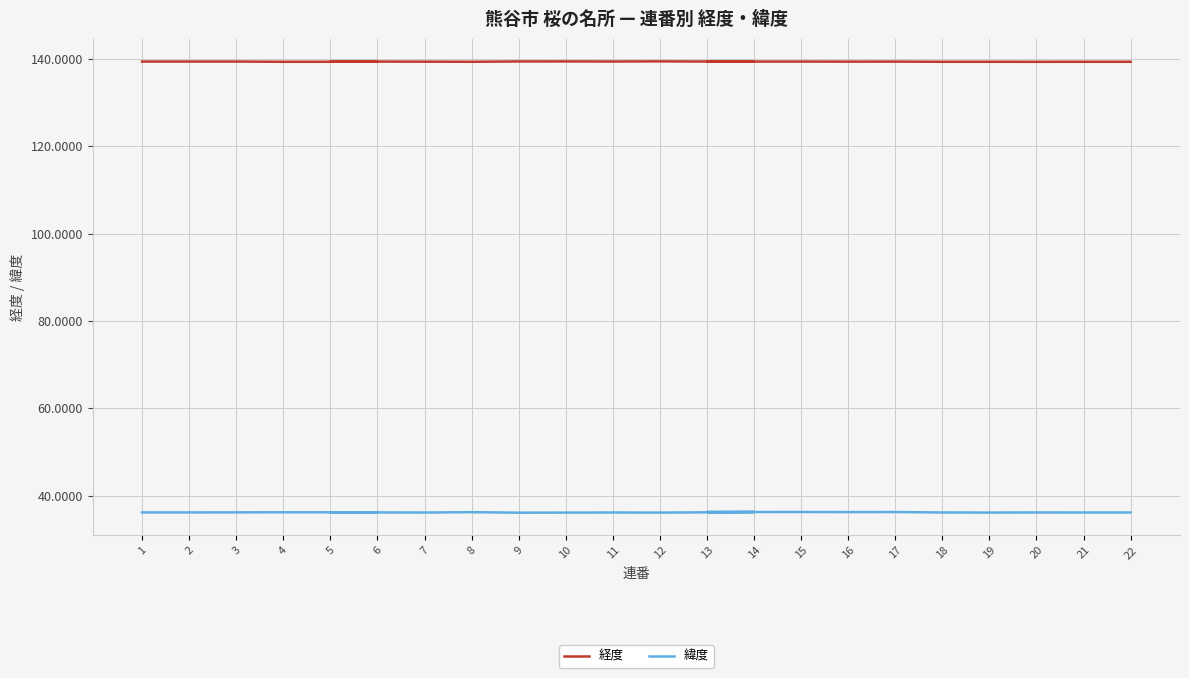

True or false: 経度 has a value of 139.4 at 16.

True